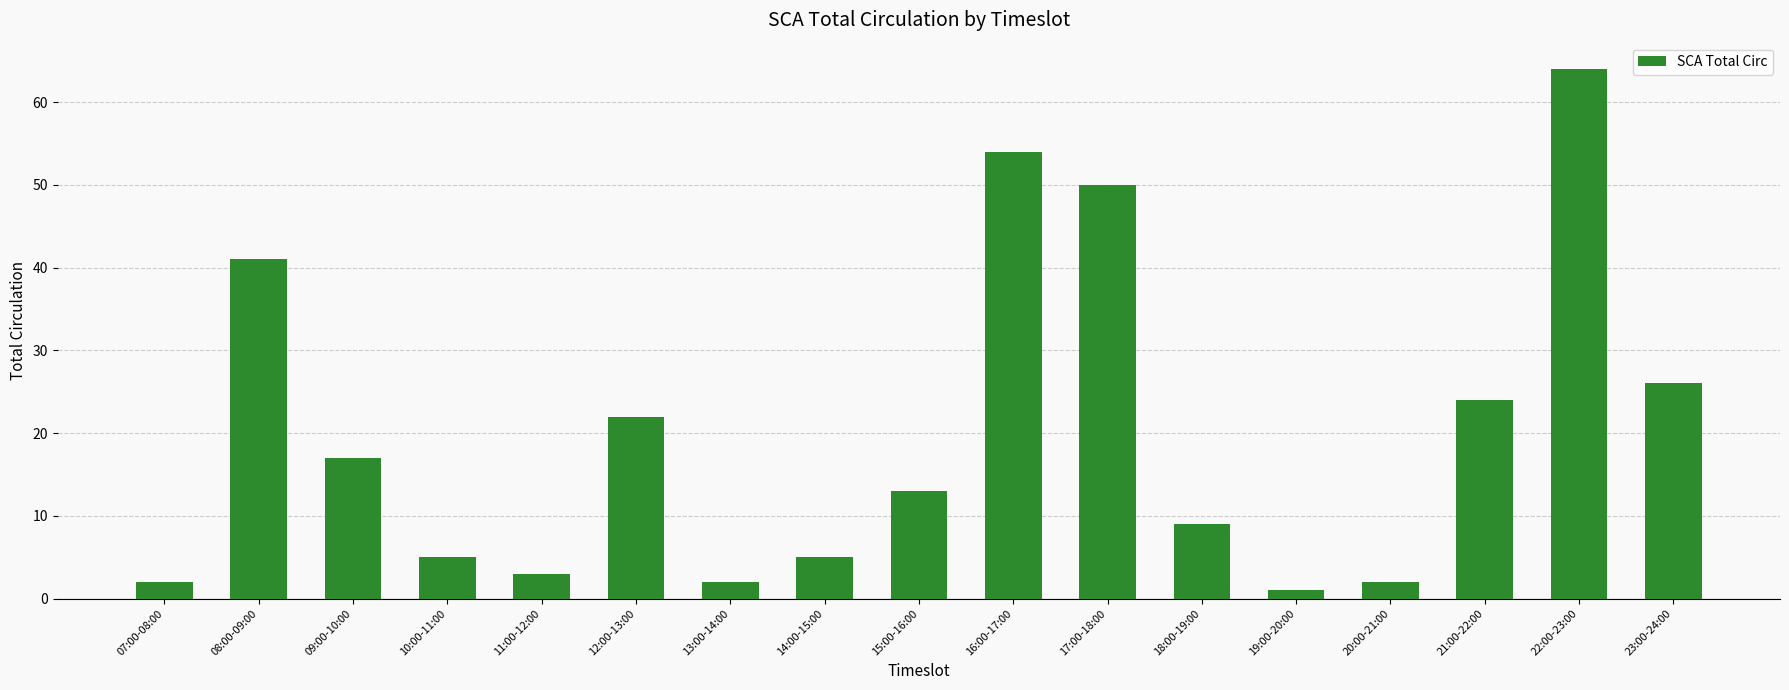

What is the label of the 8th bar from the right?

16:00-17:00